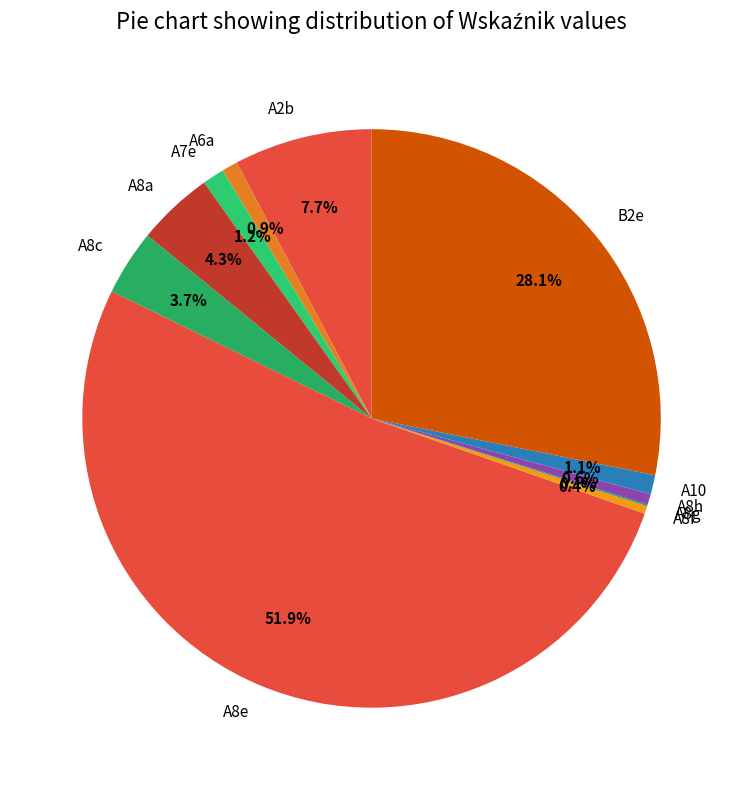

Which slice is the largest?

A8e